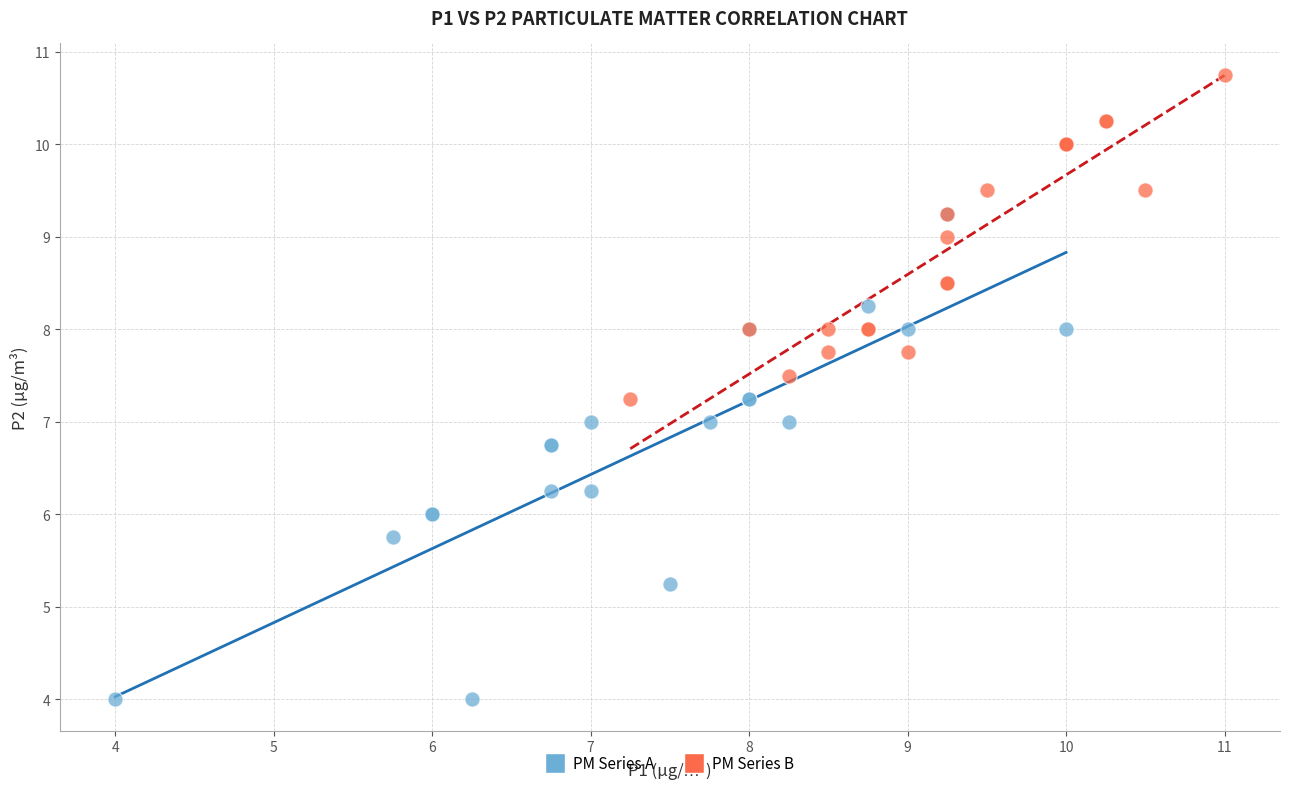

Which series reaches the maximum Y coordinate?

PM Series B